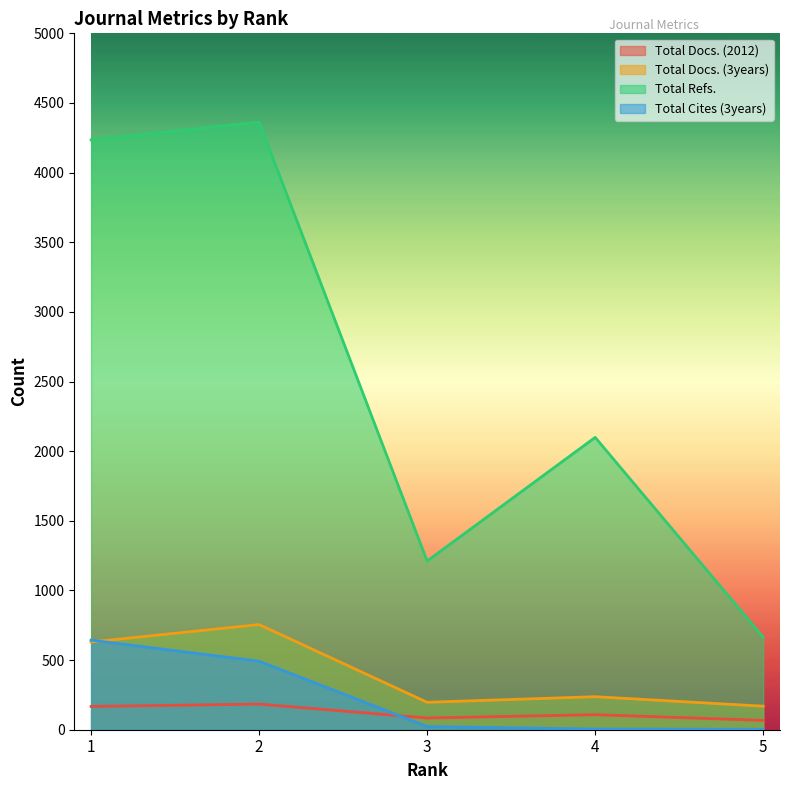

List the labels in order of Total Cites (3years) value, largest first.

1, 2, 3, 4, 5